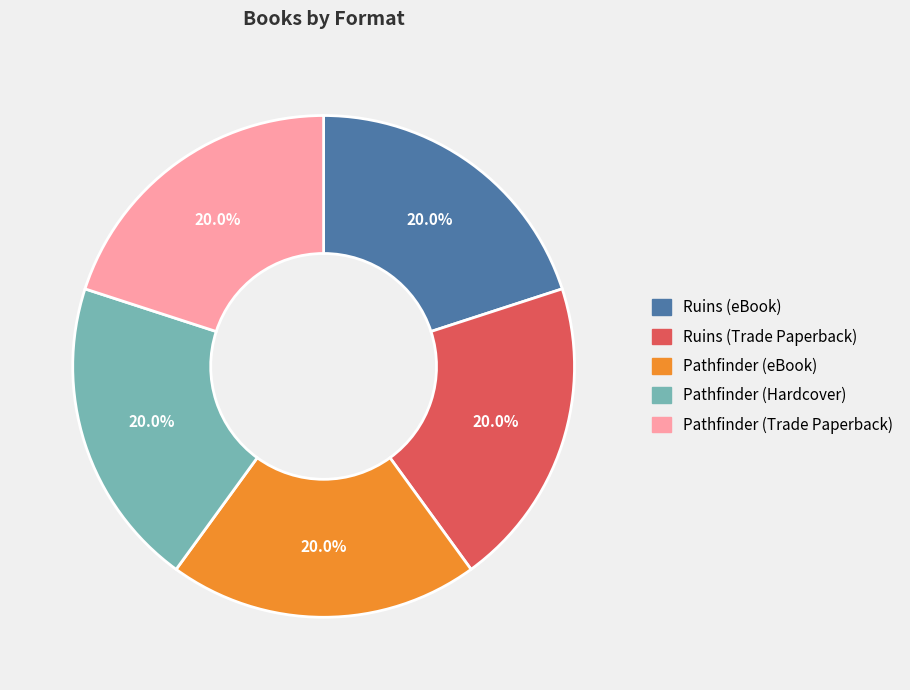

What is the total percentage of Ruins (Trade Paperback) and Pathfinder (Trade Paperback)?

40.0%